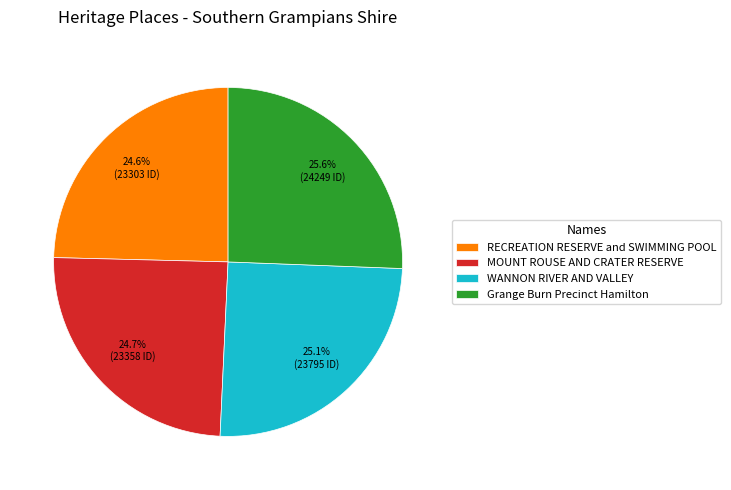

Does Grange Burn Precinct Hamilton represent more than half of the total?

No